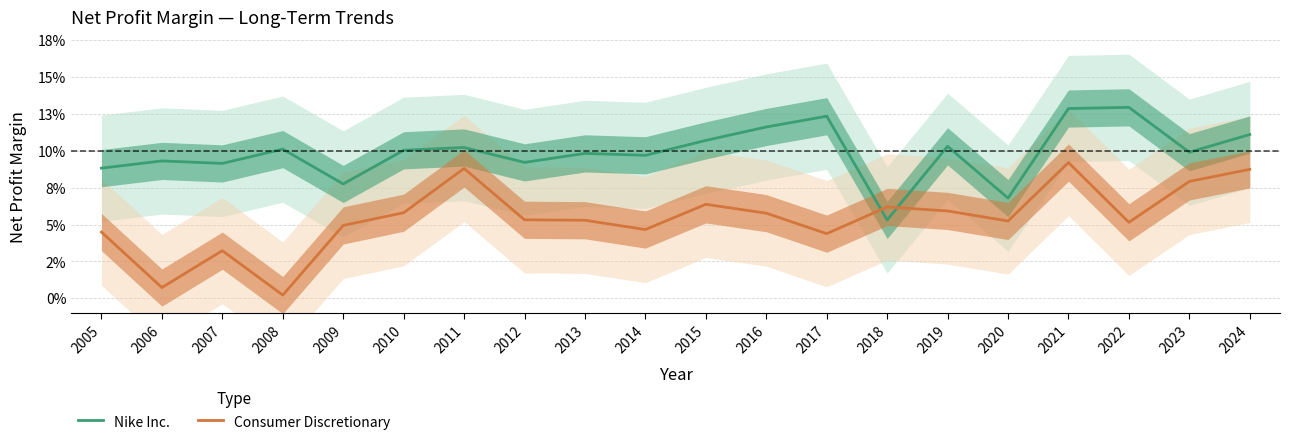

Rank the series by their average value, from highest to lowest.

Nike Inc., Consumer Discretionary